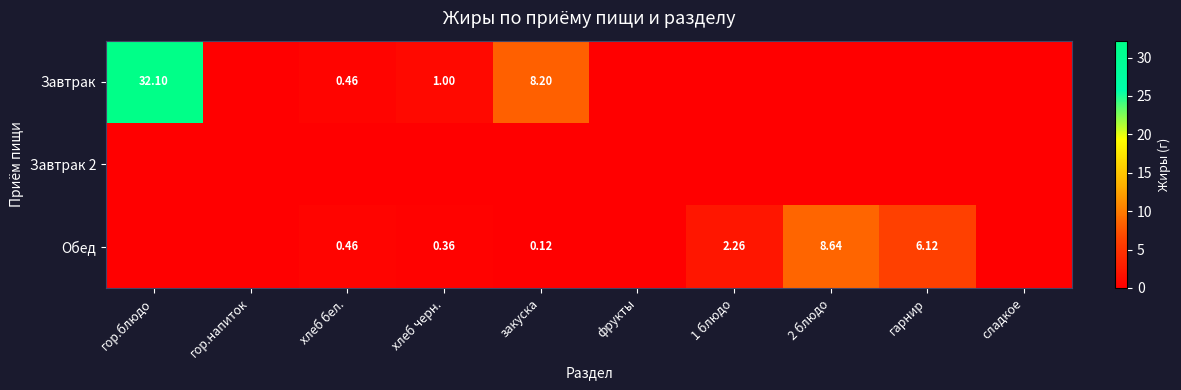

At which label is Завтрак closest to 16?

закуска